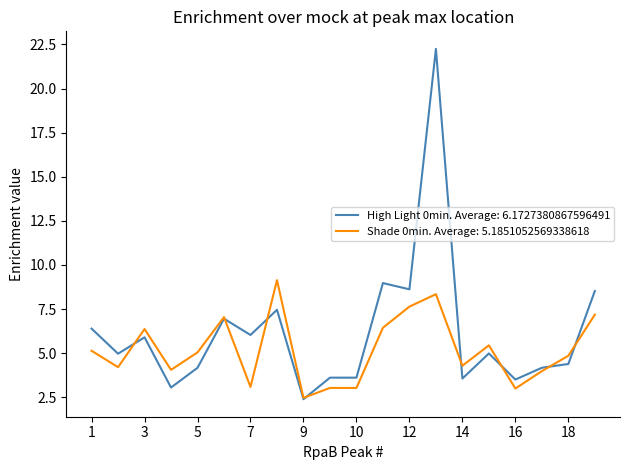

What is the lowest value of the Shade 0min. Average: 5.1851052569338618 series?

2.5